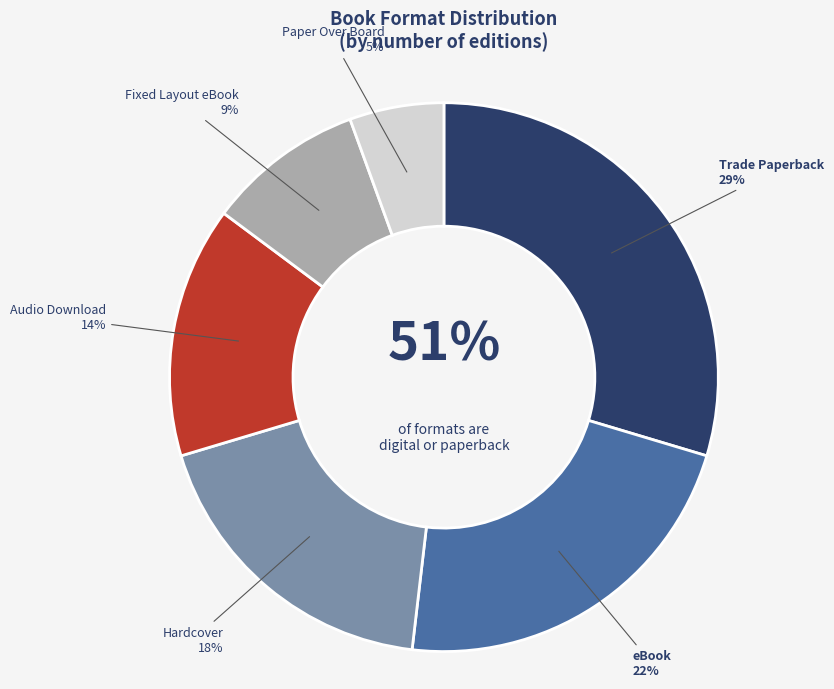

Does eBook represent more than half of the total?

No